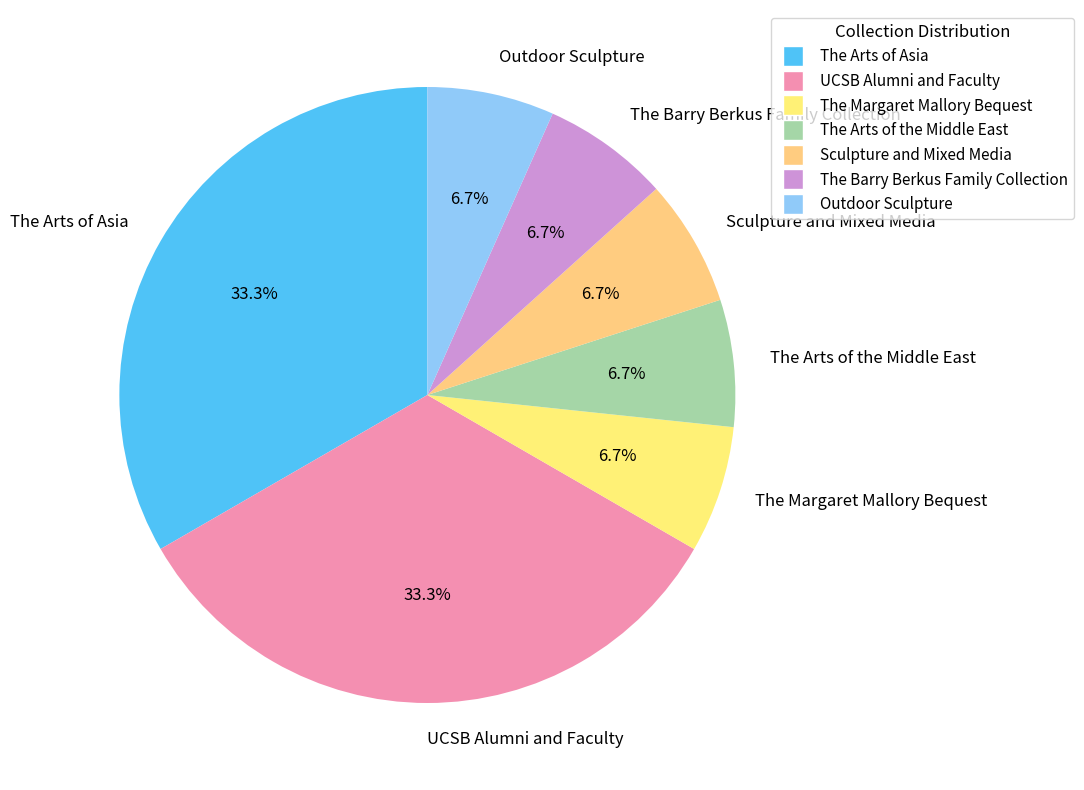

Is The Arts of the Middle East the majority of the pie?

No